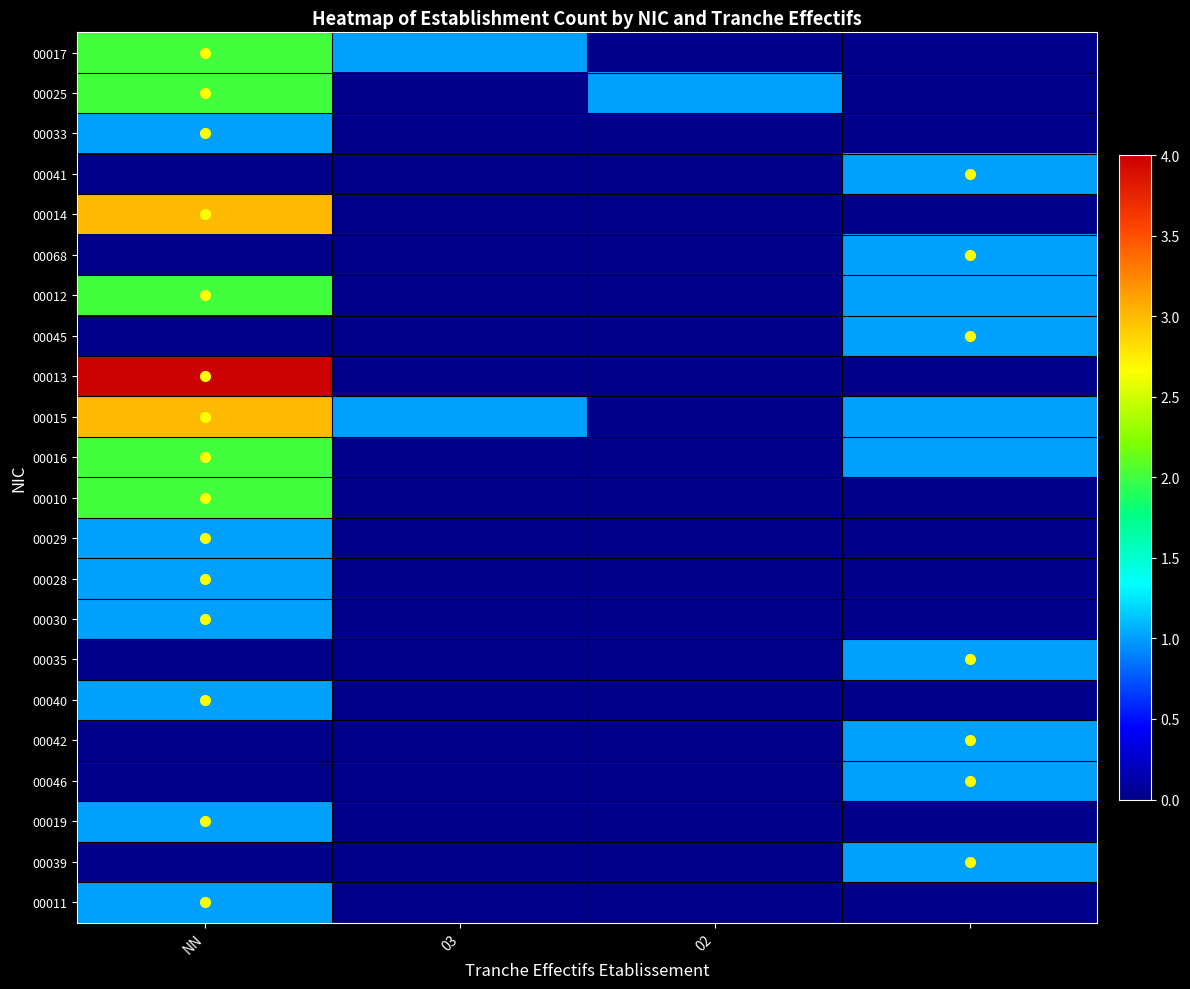

At how many categories does at least one series exceed 3?

1